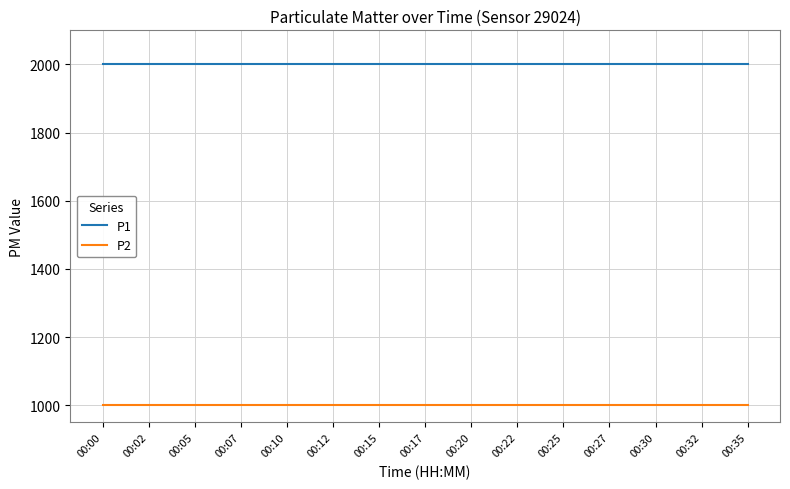

Reading left to right, what are all the values shown in this chart?

P1: 1999.9	1999.9	1999.9	1999.9	1999.9	1999.9	1999.9	1999.9	1999.9	1999.9	1999.9	1999.9	1999.9	1999.9	1999.9
P2: 999.9	999.9	999.9	999.9	999.9	999.9	999.9	999.9	999.9	999.9	999.9	999.9	999.9	999.9	999.9